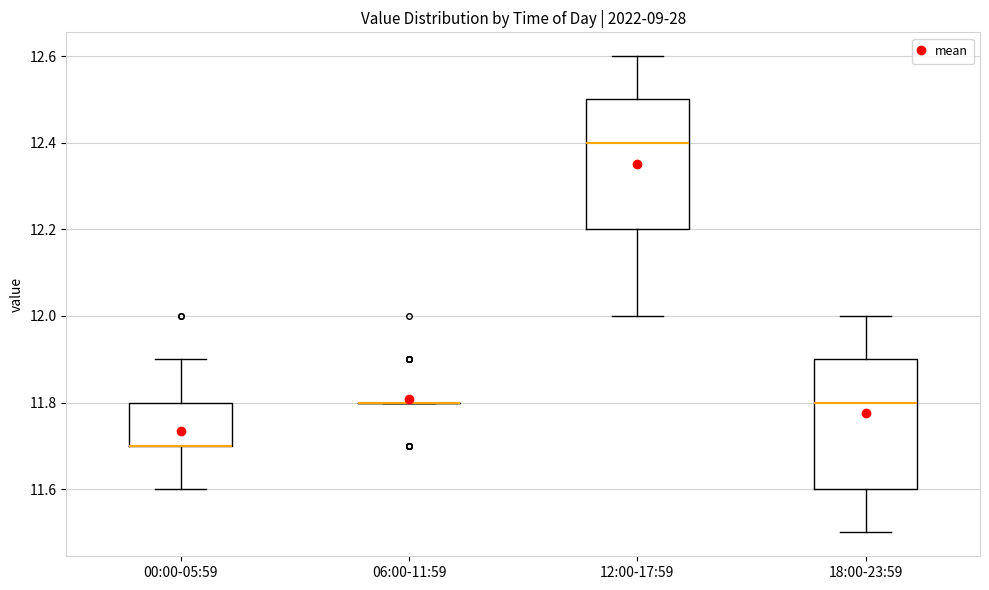

Where is the upper edge of the box for 18:00-23:59 on the y-axis? The values are not printed on the chart, so give them approximately, as read against the axis.

11.9